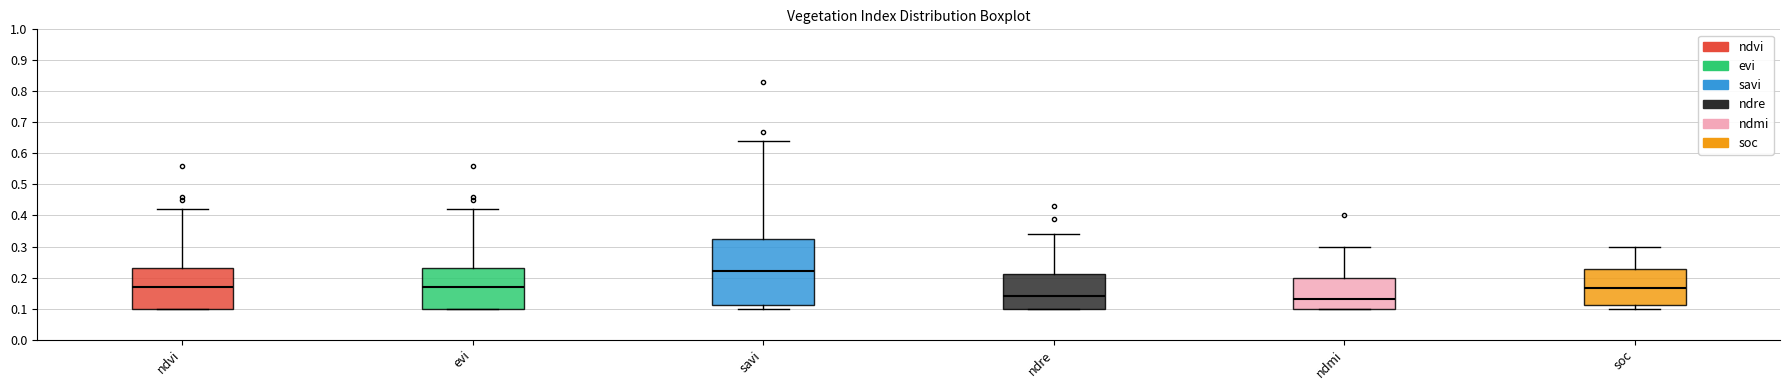

Where is the lower edge of the box for ndre on the y-axis? The values are not printed on the chart, so give them approximately, as read against the axis.

0.10